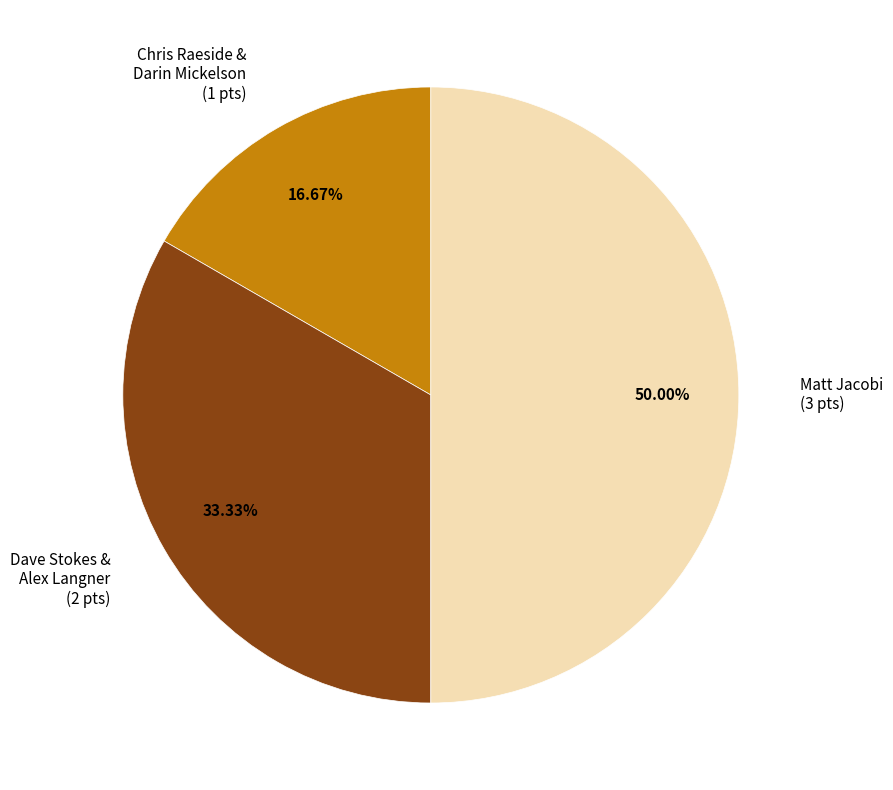

Does Dave Stokes & Alex Langner (2 pts) represent more than half of the total?

No